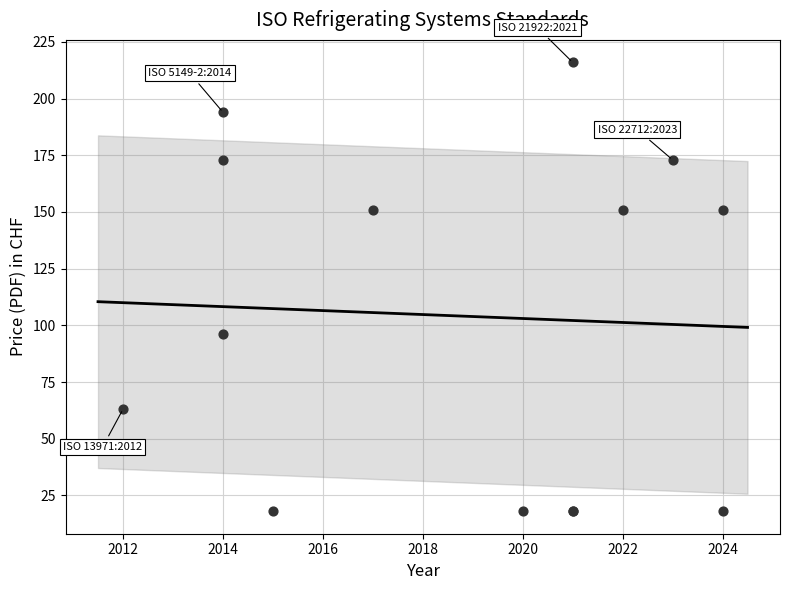

What Y value in the scatter plot is closest to 117?

96